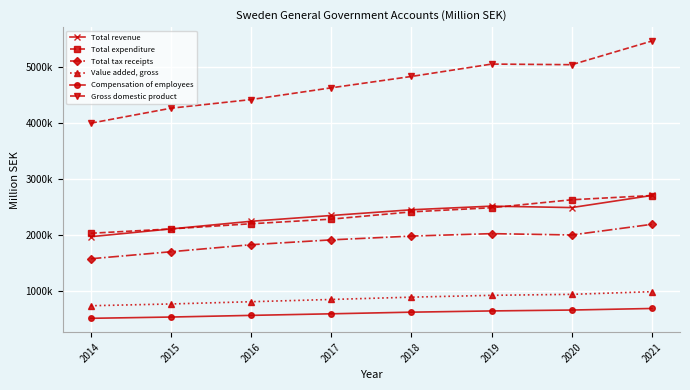

What is the sum of all Gross domestic product values?

37671828